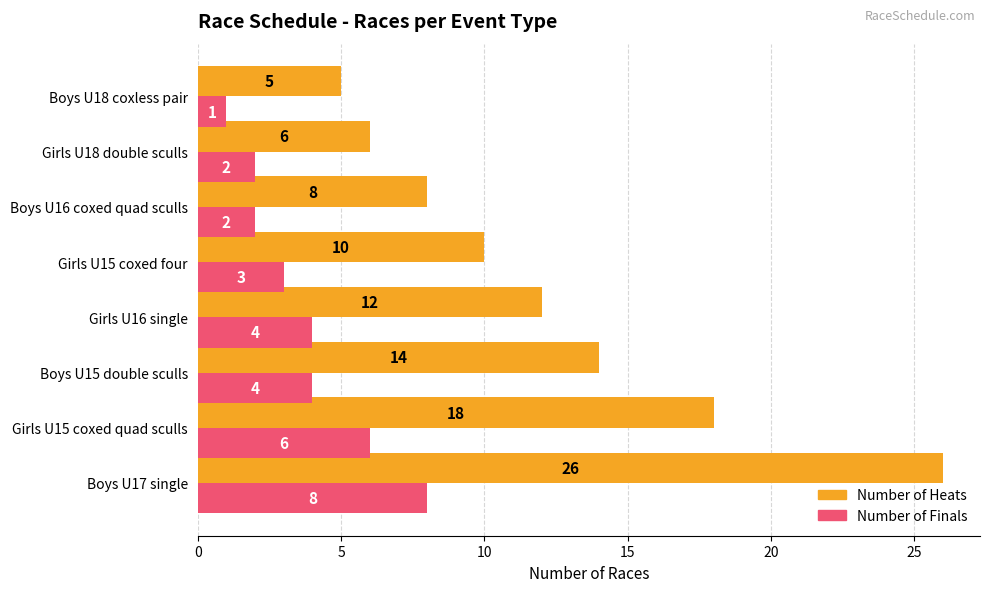

Rank the series by their maximum value, from highest to lowest.

Number of Heats, Number of Finals